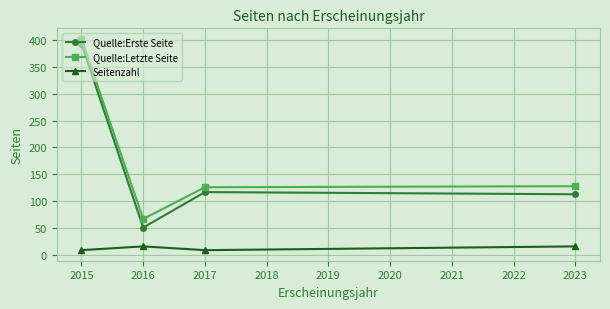

What is the difference between the maximum and minimum values in the Quelle:Erste Seite series?

342